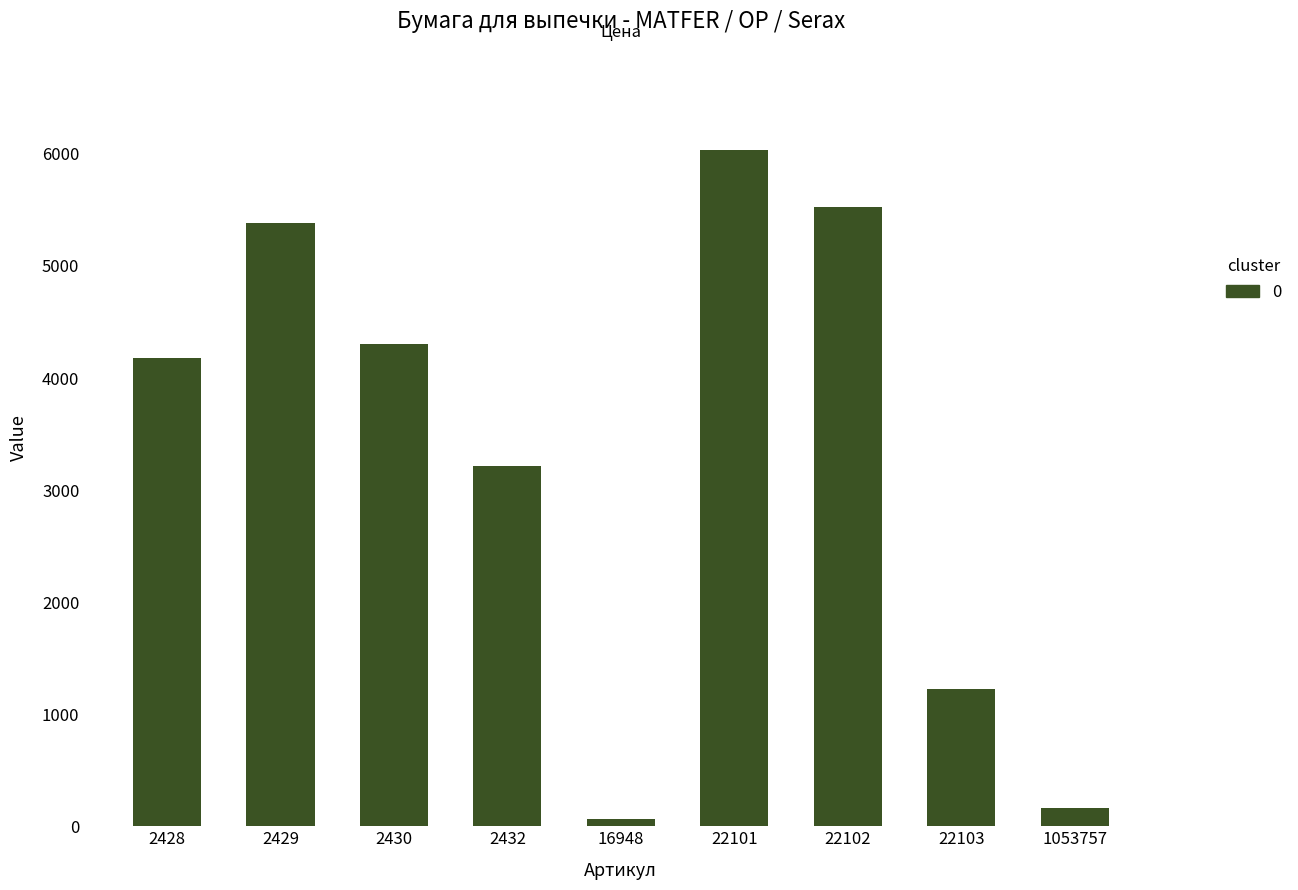

What is the approximate value at 2428, to the nearest 100?

4200